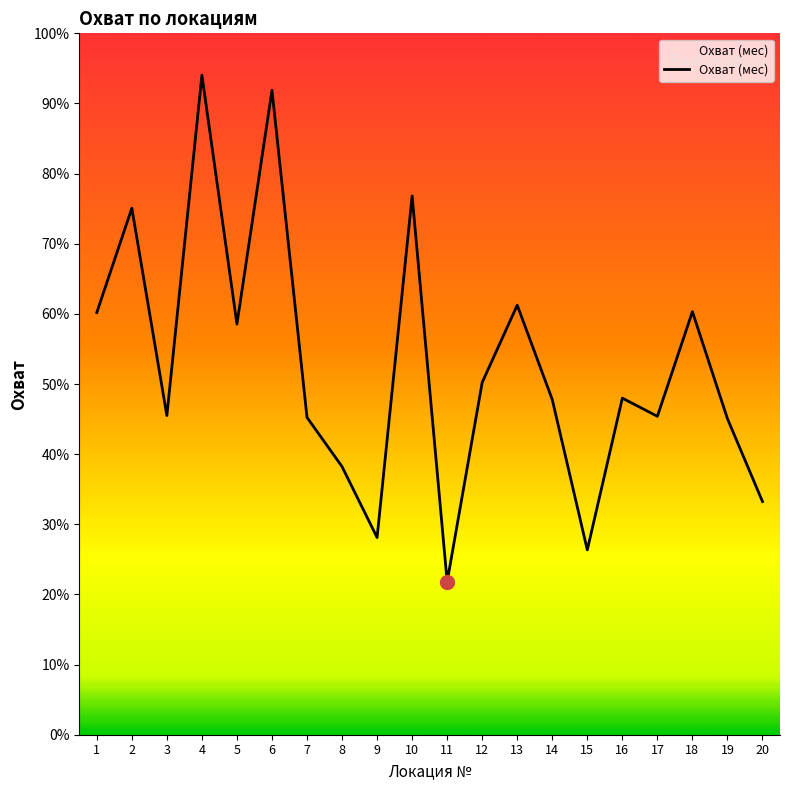

Does the chart have visible grid lines?

No